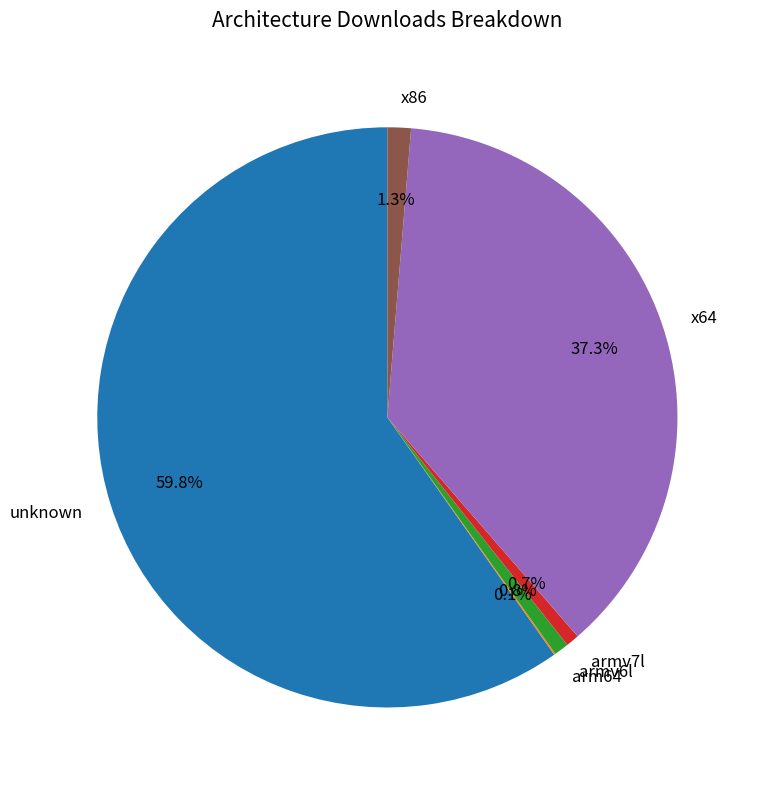

To the nearest percent, what portion does armv6l represent?

1%